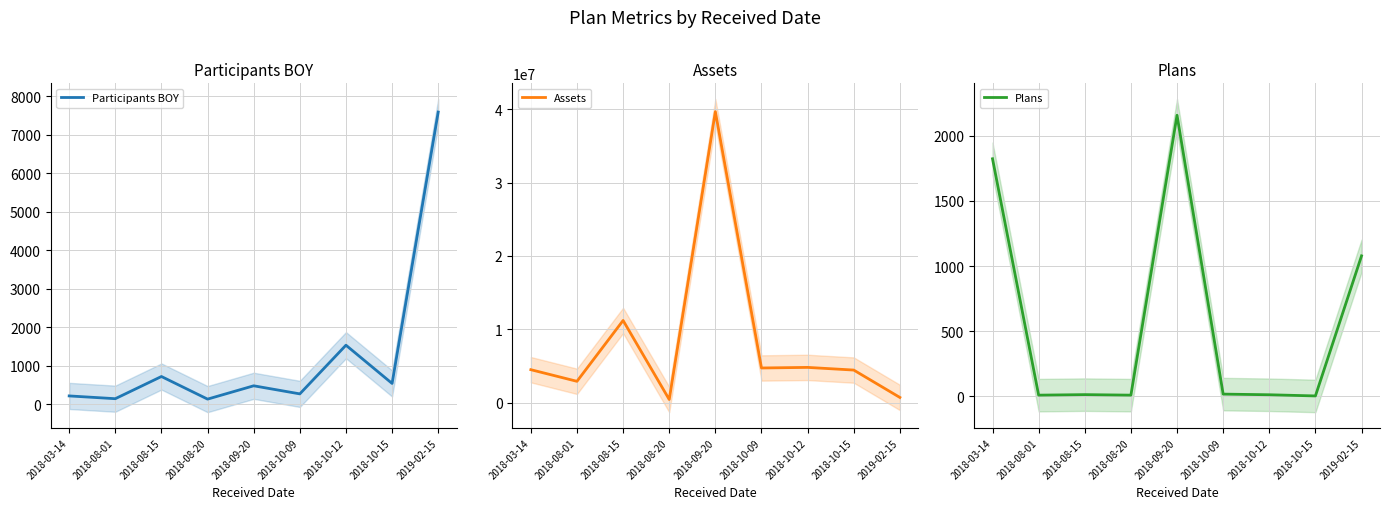

At which category is the sum across all series the highest?

2018-09-20